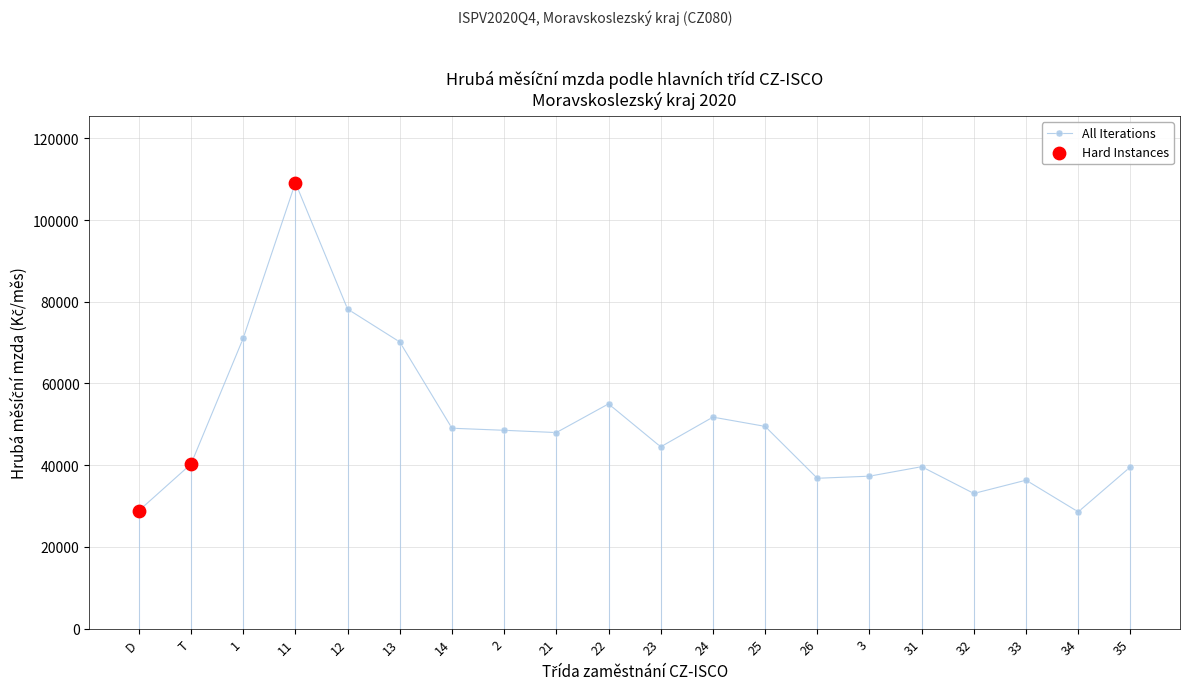

What is the change in value from 11 to 26?

-72336.9